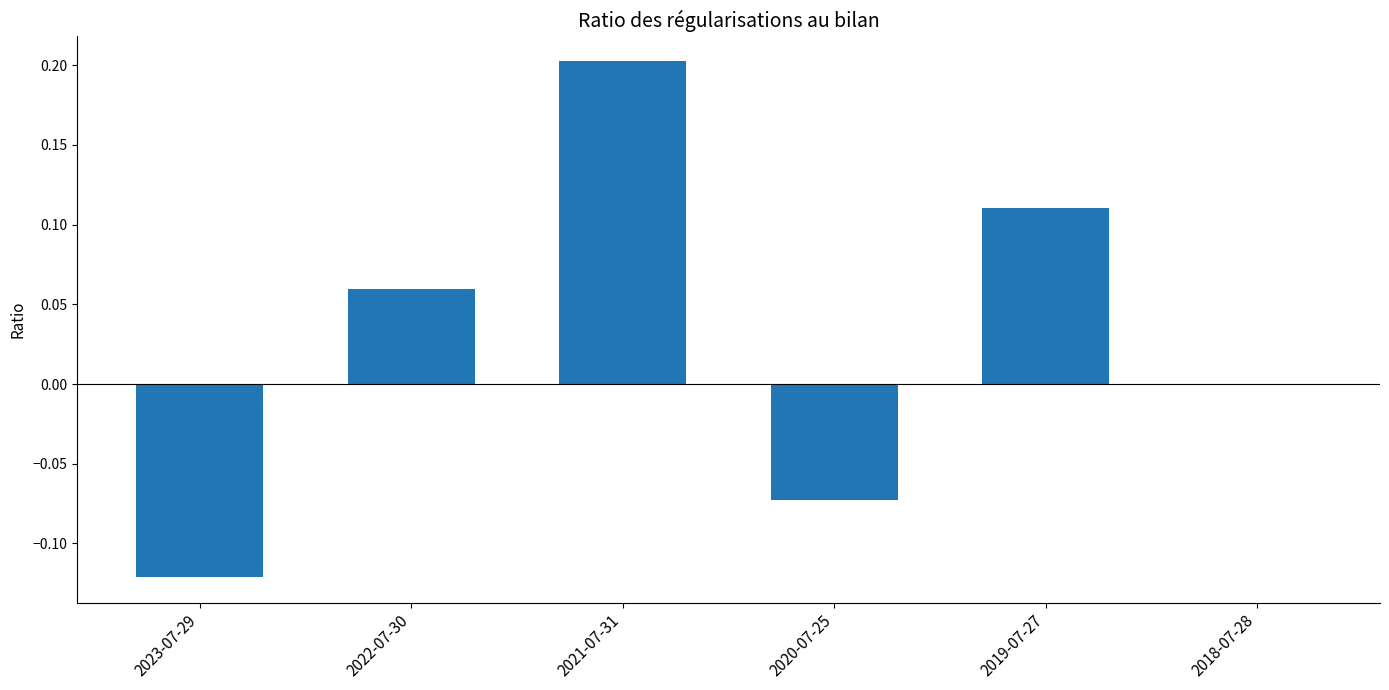

How many categories are shown in the chart?

6